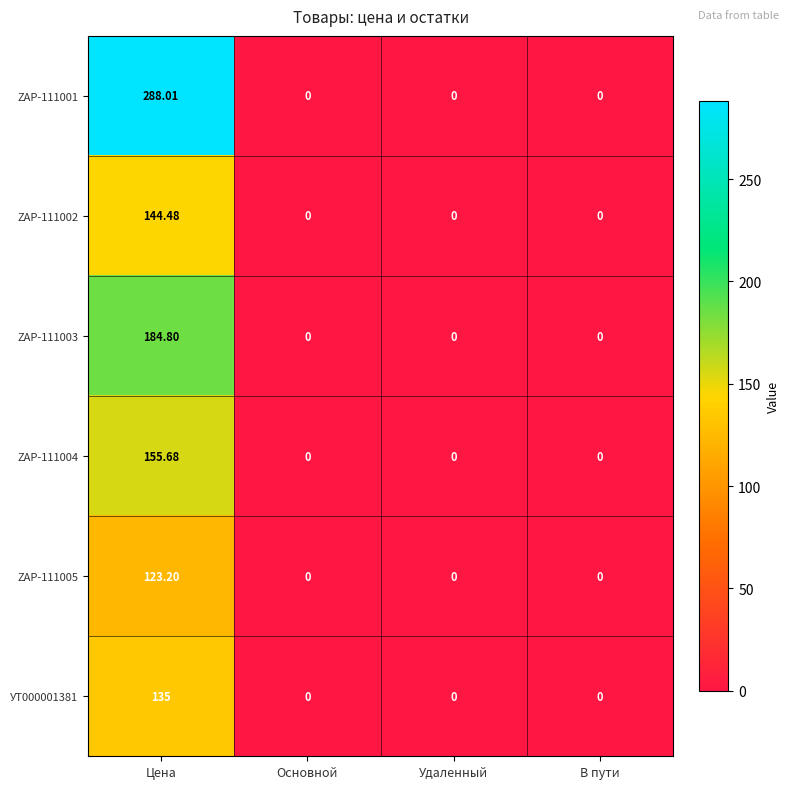

Rank the series by their maximum value, from lowest to highest.

ZAP-111005, УТ000001381, ZAP-111002, ZAP-111004, ZAP-111003, ZAP-111001